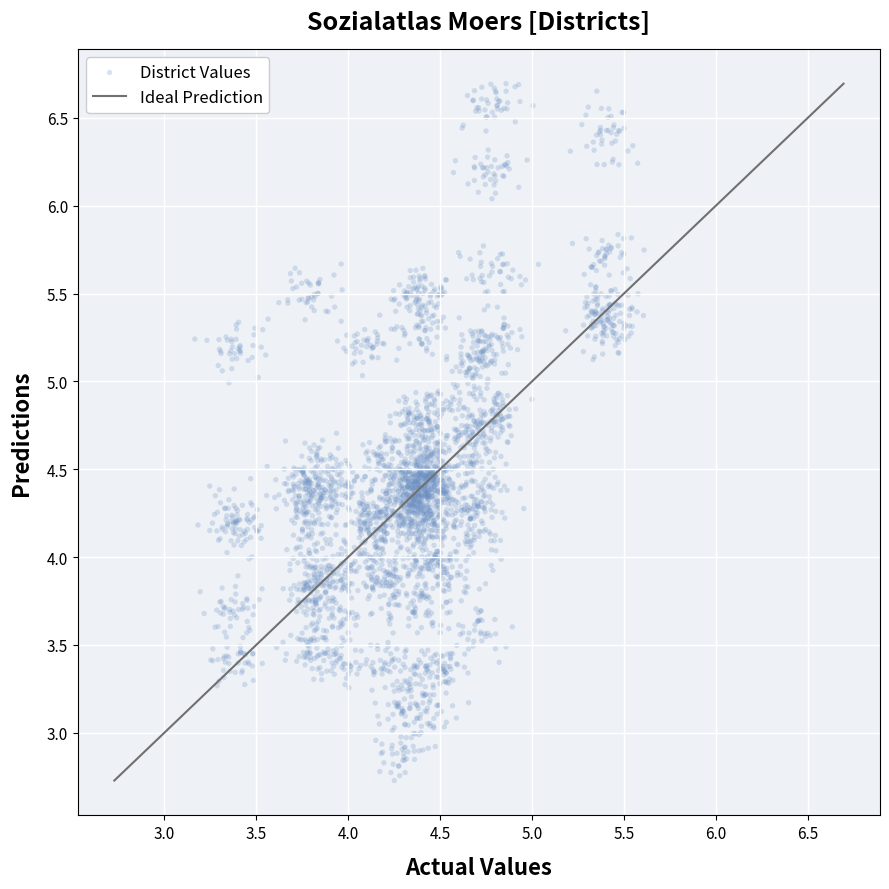

What is the range of X values (max minus min)?

2.4